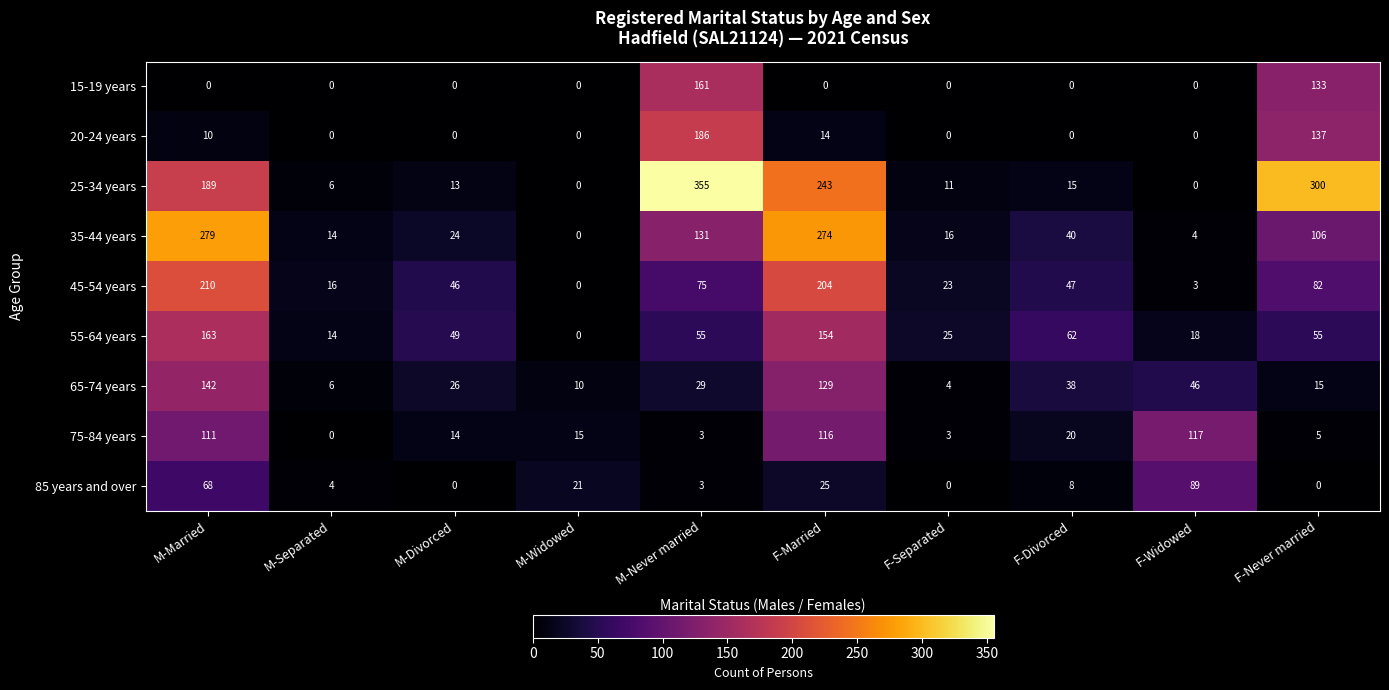

How many distinct data groups are displayed?

9